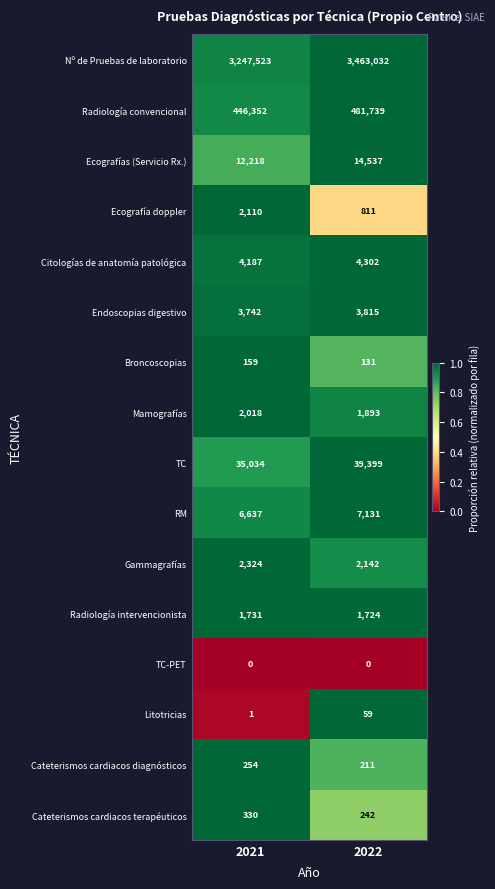

What is the difference between the Ecografías (Servicio Rx.) values at 2022 and 2021?

2319